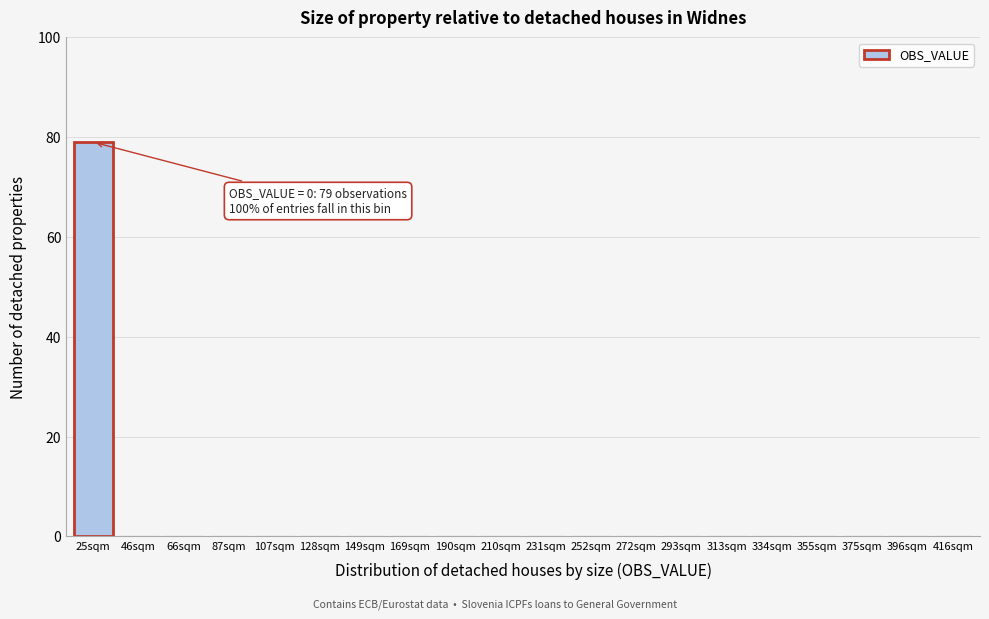

Reading left to right, extract all data points from this chart.

25sqm=79	46sqm=0	66sqm=0	87sqm=0	107sqm=0	128sqm=0	149sqm=0	169sqm=0	190sqm=0	210sqm=0	231sqm=0	252sqm=0	272sqm=0	293sqm=0	313sqm=0	334sqm=0	355sqm=0	375sqm=0	396sqm=0	416sqm=0